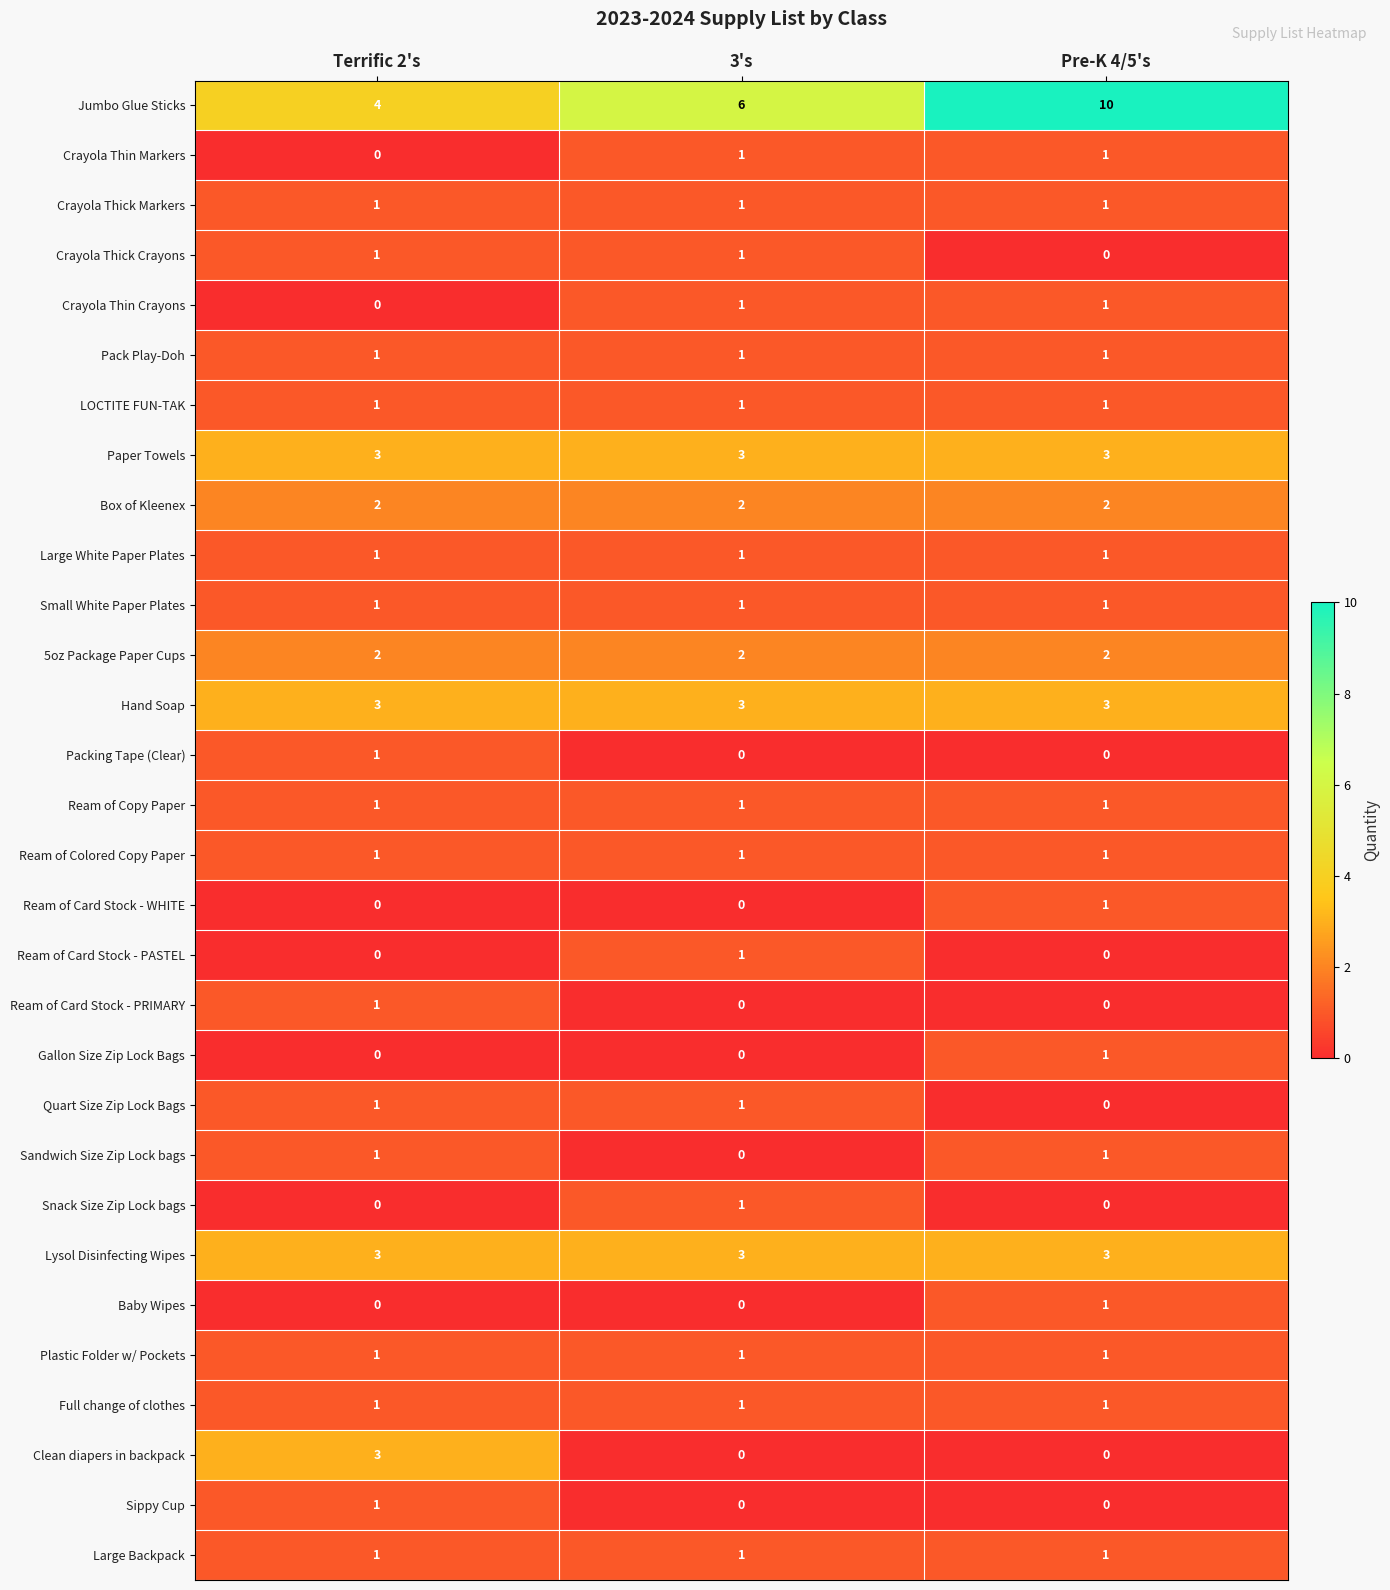

What is the spread (max minus min) of values at 3's?

6